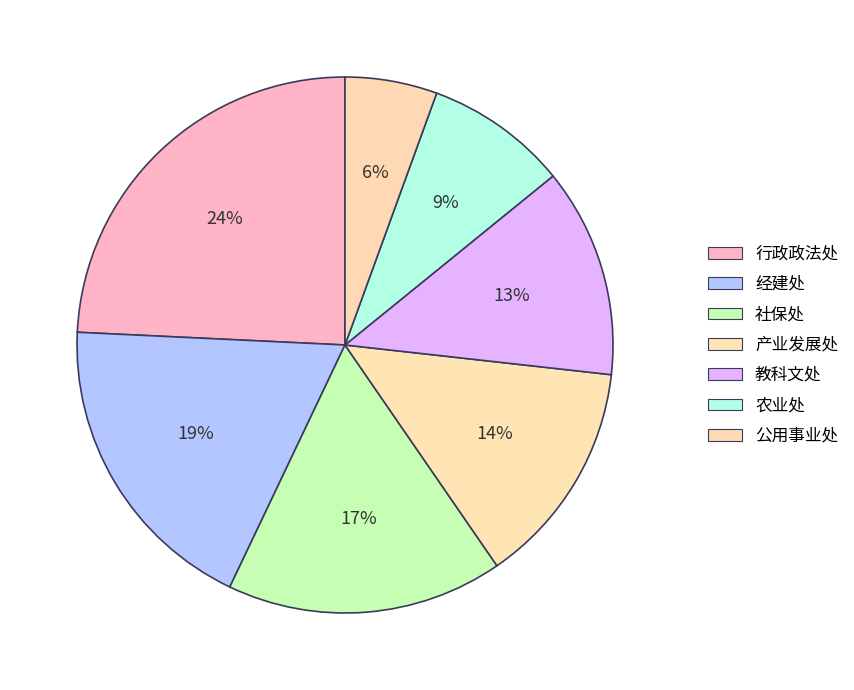

Is it true that 公用事业处 is 13% of the pie?

False